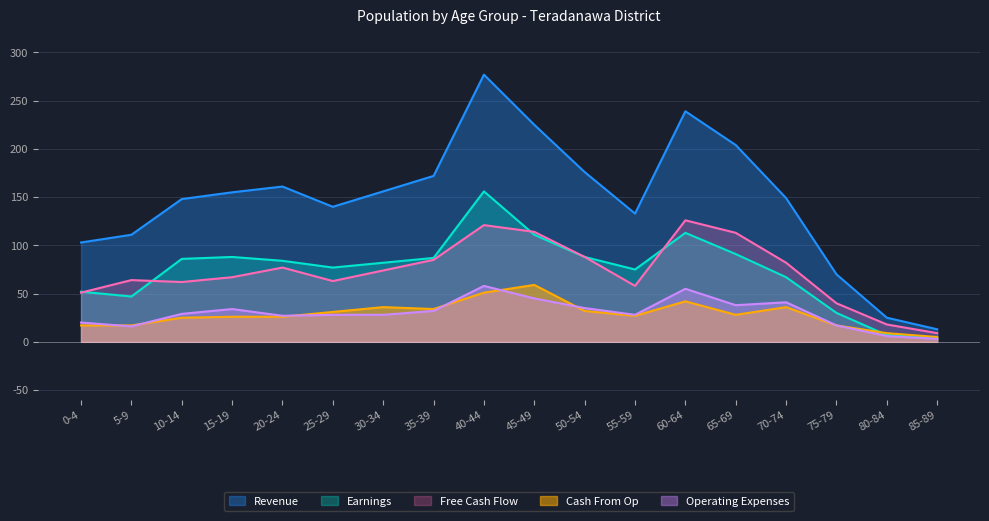

Reading left to right, extract all data points from this chart.

Revenue: 0-4=103	5-9=111	10-14=148	15-19=155	20-24=161	25-29=140	30-34=156	35-39=172	40-44=277	45-49=225	50-54=176	55-59=133	60-64=239	65-69=204	70-74=149	75-79=70	80-84=25	85-89=13
Earnings: 0-4=52	5-9=47	10-14=86	15-19=88	20-24=84	25-29=77	30-34=82	35-39=87	40-44=156	45-49=111	50-54=88	55-59=75	60-64=113	65-69=91	70-74=67	75-79=30	80-84=7	85-89=4
Free Cash Flow: 0-4=51	5-9=64	10-14=62	15-19=67	20-24=77	25-29=63	30-34=74	35-39=85	40-44=121	45-49=114	50-54=88	55-59=58	60-64=126	65-69=113	70-74=82	75-79=40	80-84=18	85-89=9
Cash From Op: 0-4=17	5-9=17	10-14=25	15-19=26	20-24=26	25-29=31	30-34=36	35-39=34	40-44=51	45-49=59	50-54=32	55-59=27	60-64=42	65-69=28	70-74=36	75-79=17	80-84=9	85-89=5
Operating Expenses: 0-4=20	5-9=16	10-14=29	15-19=34	20-24=27	25-29=28	30-34=28	35-39=32	40-44=58	45-49=45	50-54=35	55-59=28	60-64=55	65-69=38	70-74=41	75-79=17	80-84=6	85-89=3